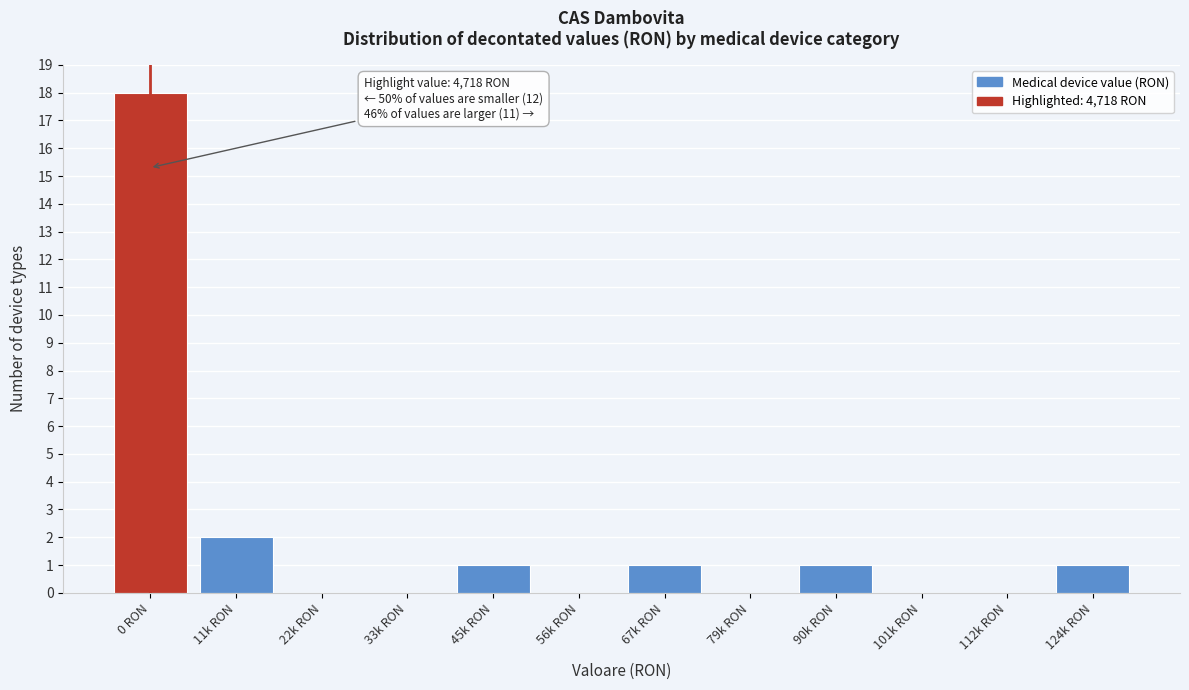

Reading left to right, list all the values displayed in this chart.

0 RON=18	11k RON=2	22k RON=0	33k RON=0	45k RON=1	56k RON=0	67k RON=1	79k RON=0	90k RON=1	101k RON=0	112k RON=0	124k RON=1